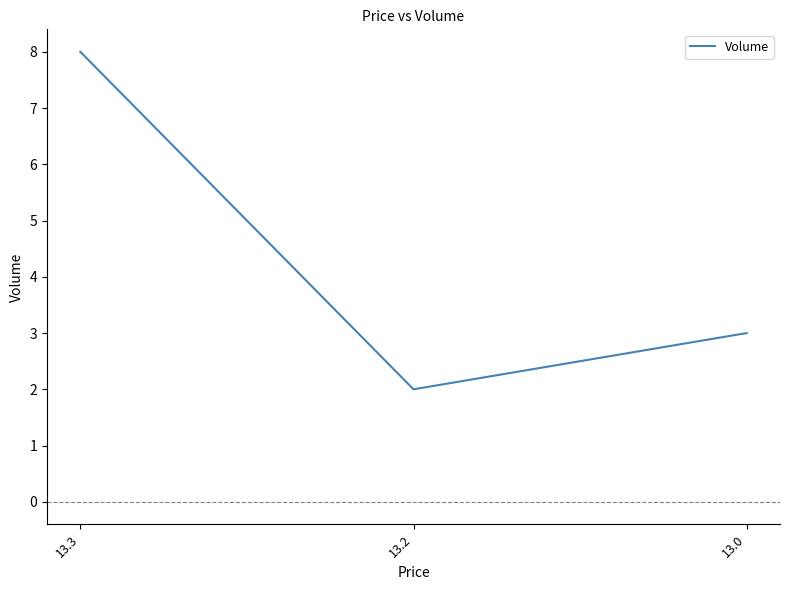

How many values are between 2 and 8?

3